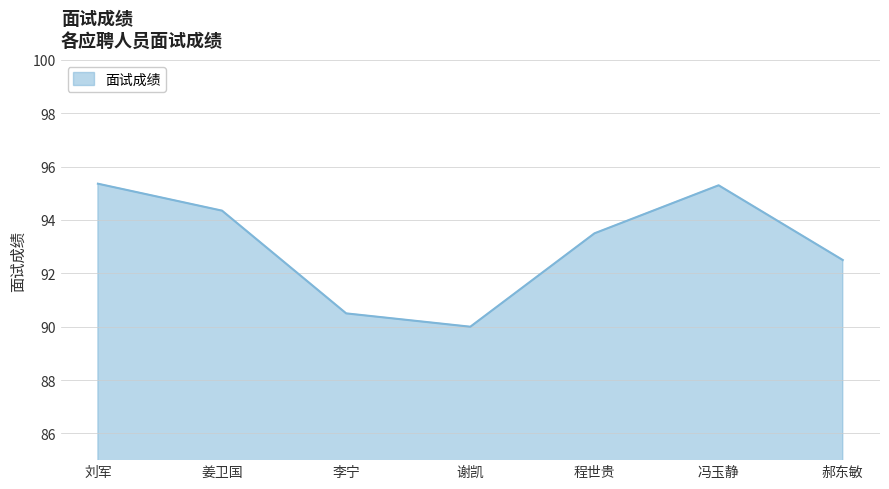

How many interior local valleys (lower than both neighbors) does the data have?

1